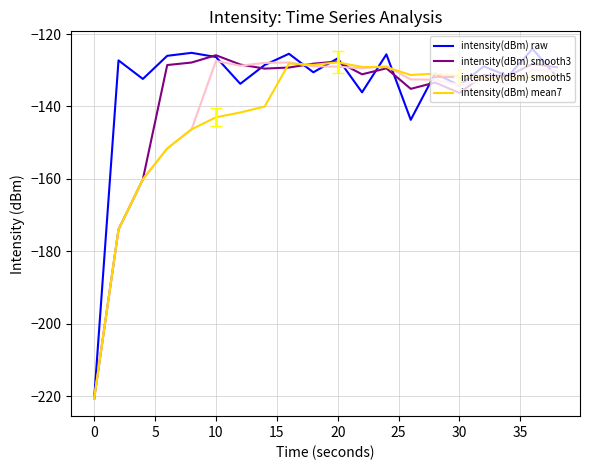

What is the highest value of the intensity(dBm) smooth3 series?

-125.9